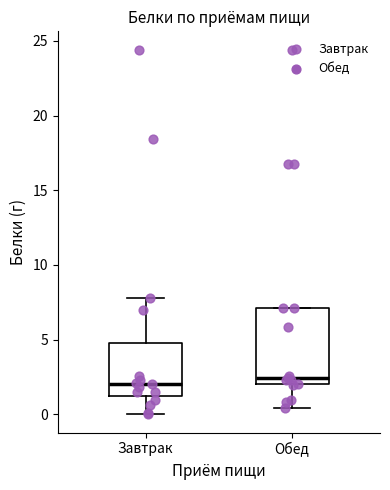

Reading left to right, transcribe this box plot: for each box, give where its median line is, the range the box spans, and where its two whiskers end, as read against the y-axis. The values are not printed on the chart, so give them approximately, as read against the axis.

Завтрак: median 2.0, box 1.0 to 5.0, whiskers 0.0 to 8.0
Обед: median 2.5, box 2.0 to 7.0, whiskers 0.5 to 7.0